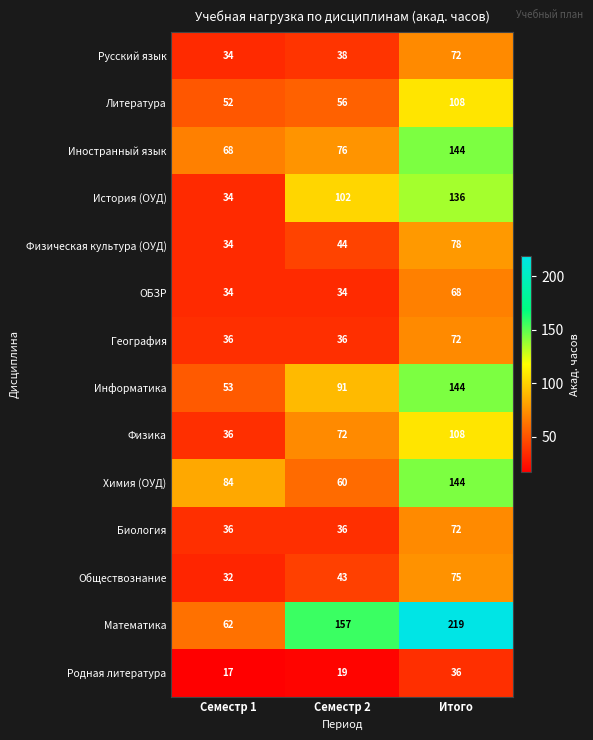

At which category is the sum across all series the highest?

Итого